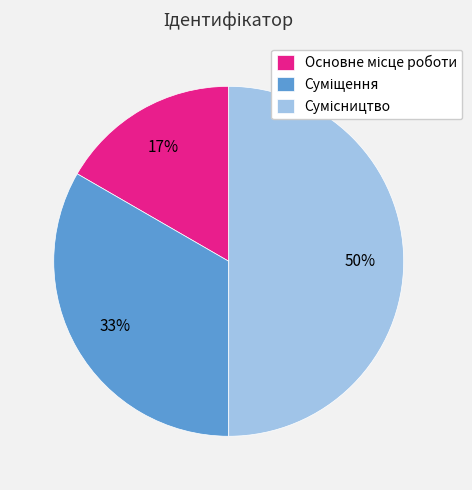

To the nearest percent, what is the difference between the largest and smallest slice percentages?

33%